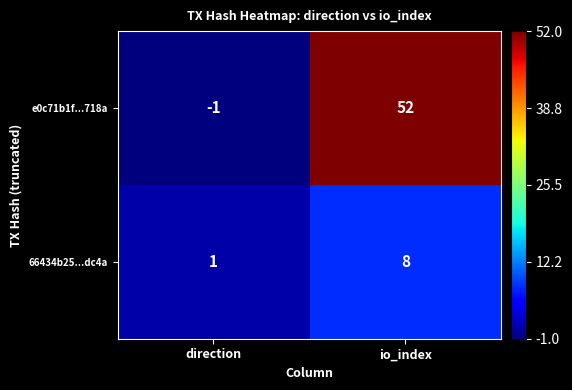

At io_index, list the series in order from largest to smallest.

e0c71b1f...718a, 66434b25...dc4a